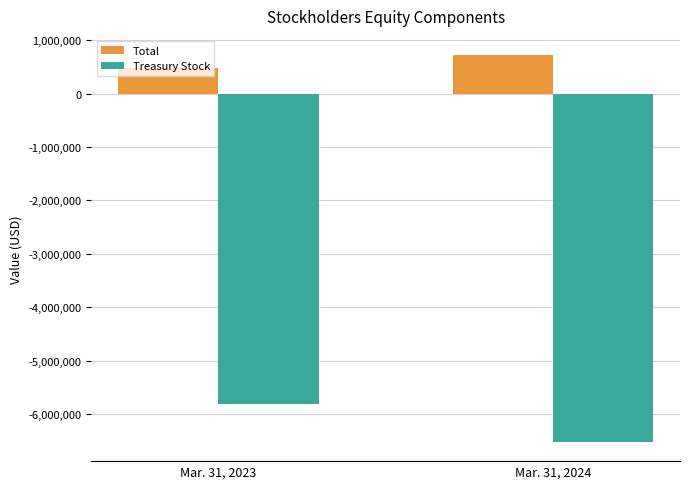

What is the sum of all Treasury Stock values?

-12329294